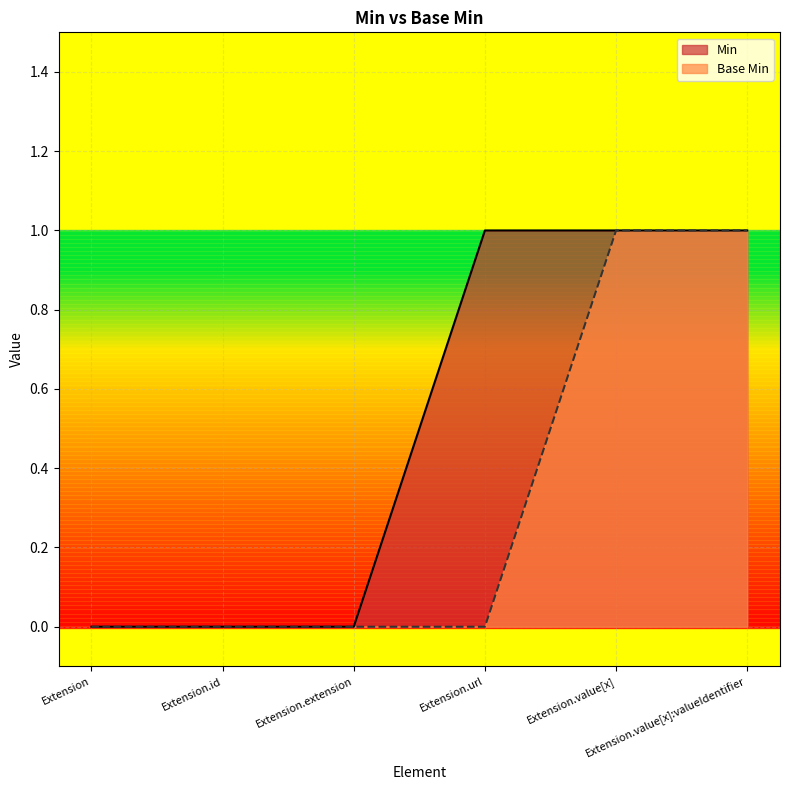

At Extension.value[x]:valueIdentifier, list the series in order from largest to smallest.

Min, Base Min